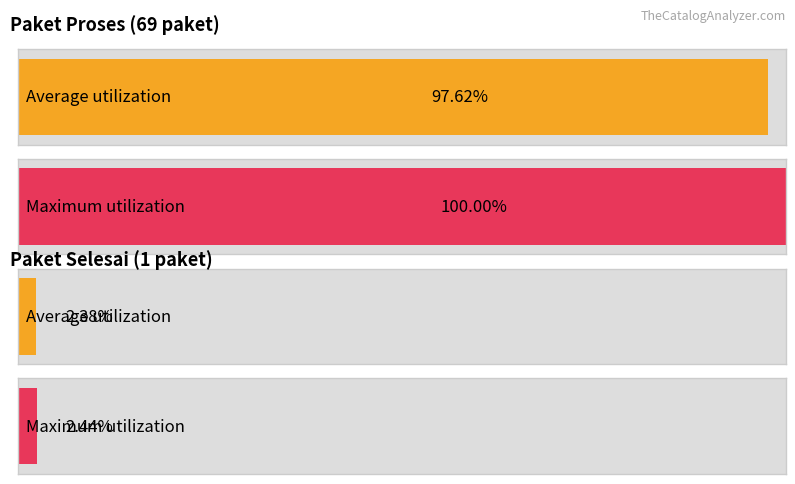

What position from the left is 5?

6